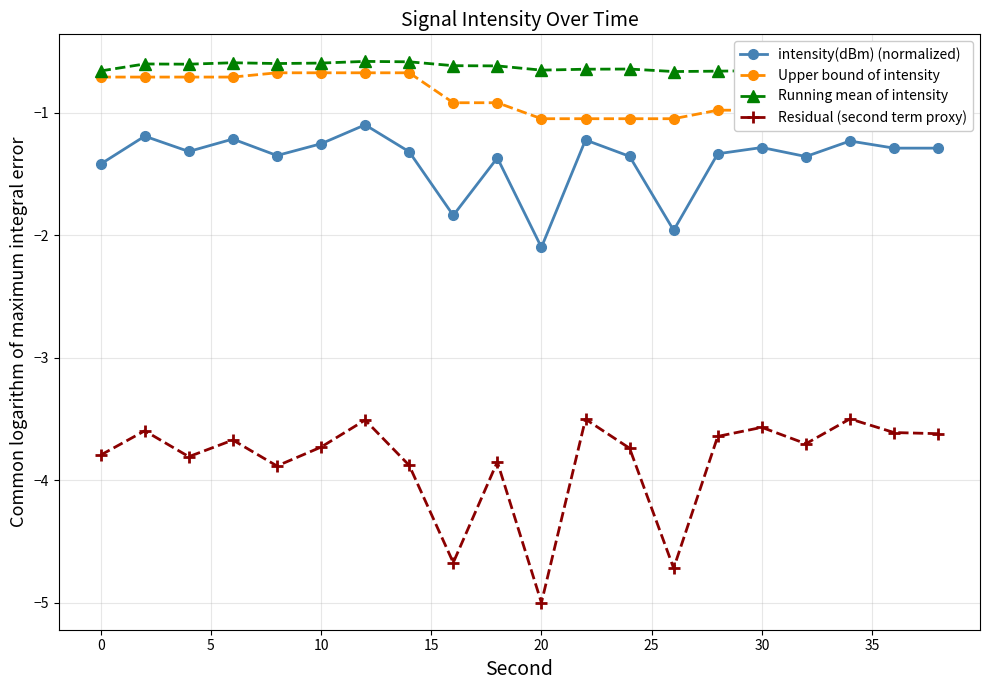

What is the maximum value shown in the chart?

-0.6